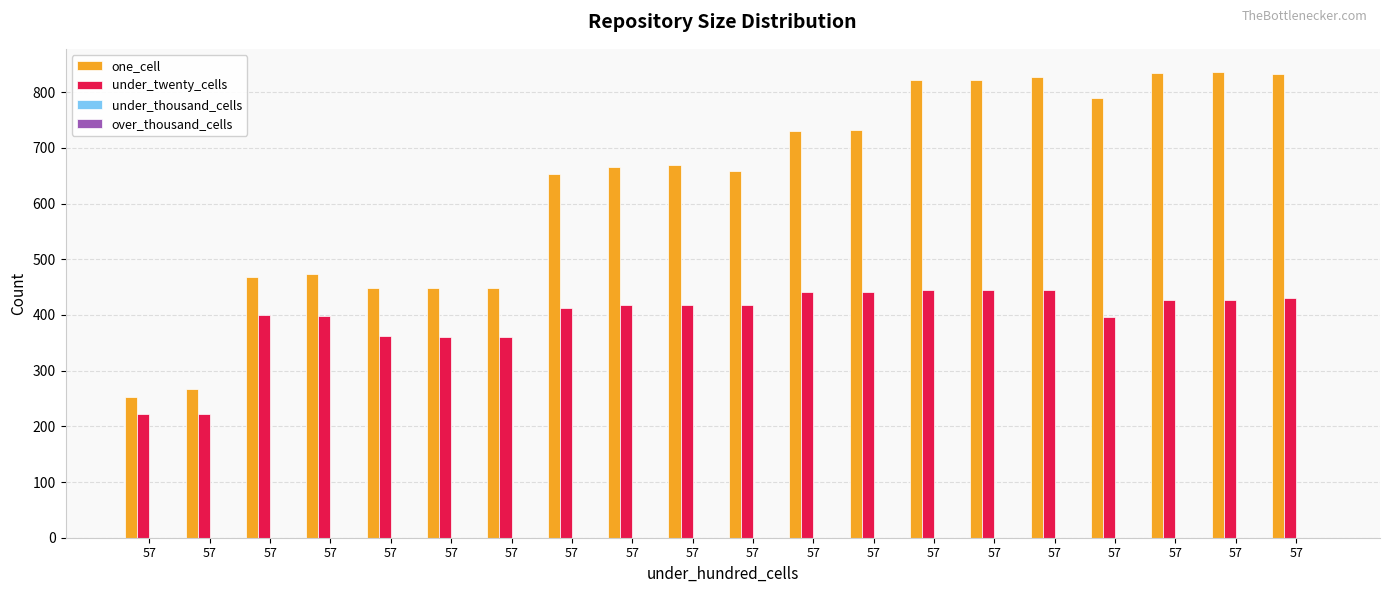

At which label does one_cell reach its peak?

57